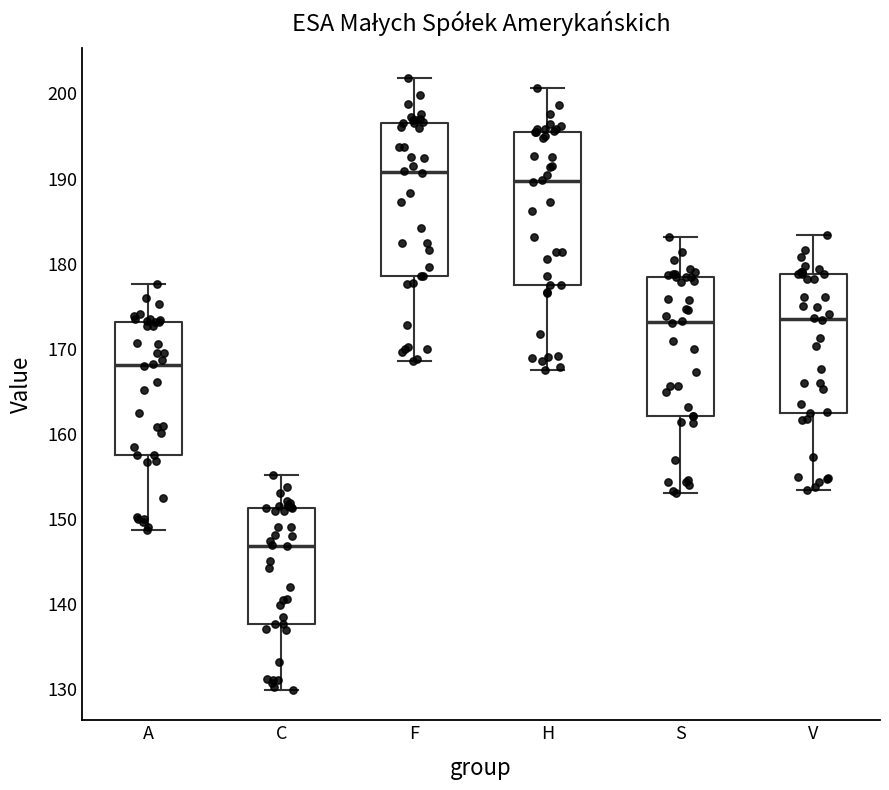

Where is the lower edge of the box for A on the y-axis? The values are not printed on the chart, so give them approximately, as read against the axis.

158